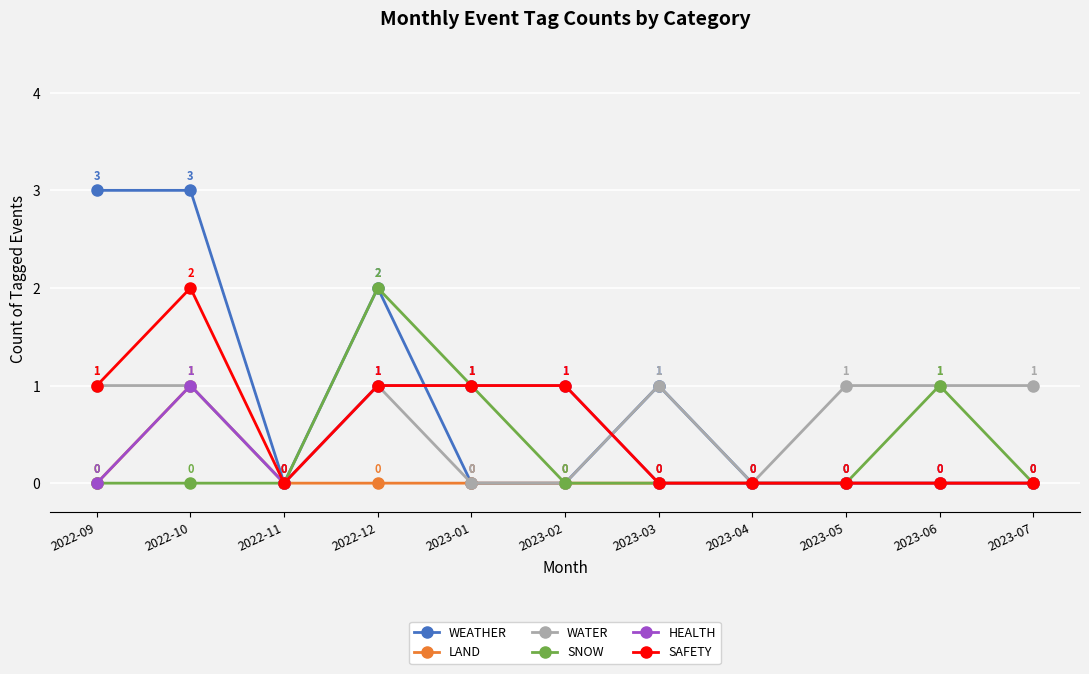

How many values in the SNOW series exceed 0?

3